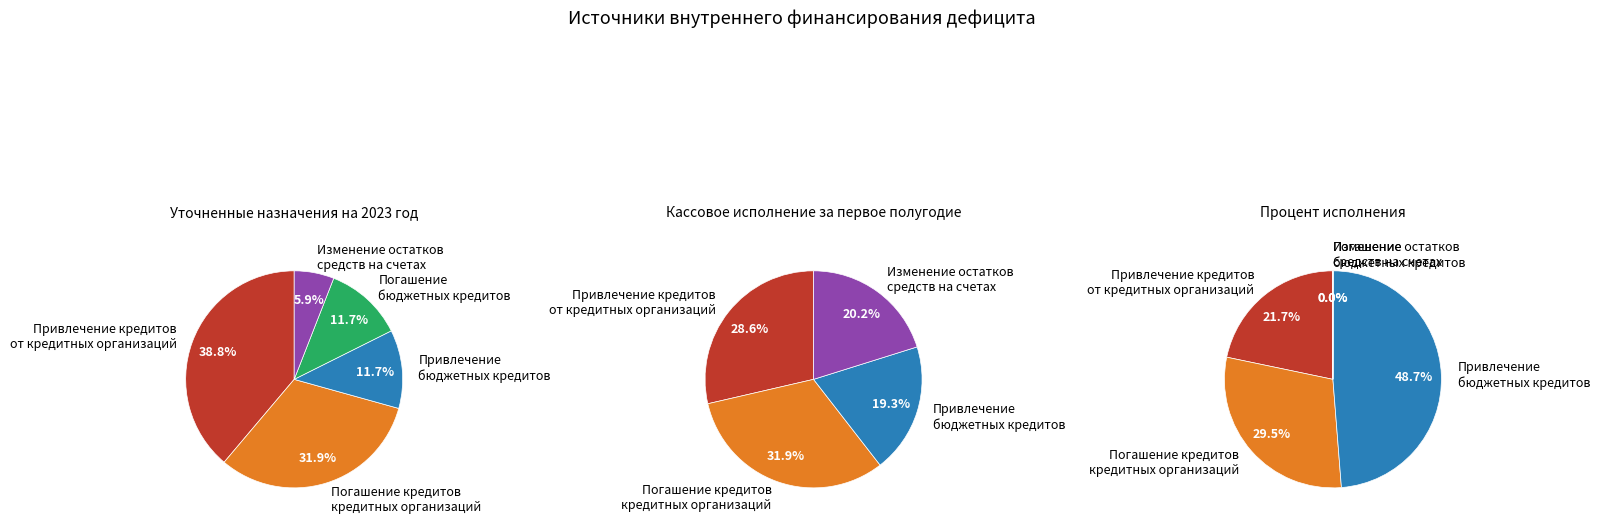

To the nearest percent, what is the average slice percentage?

20%